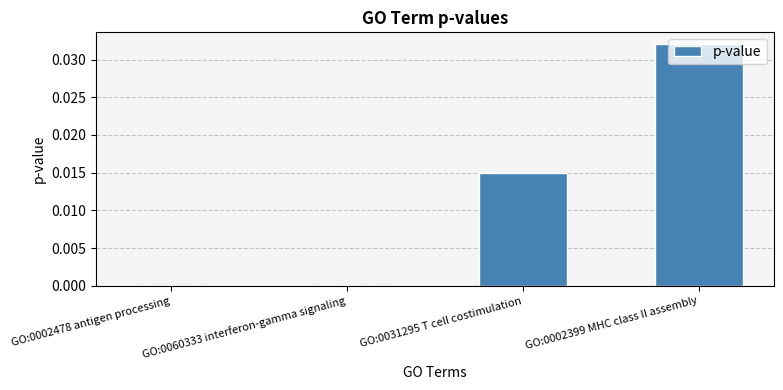

Which has a higher value, GO:0002478 antigen processing or GO:0031295 T cell costimulation?

GO:0031295 T cell costimulation